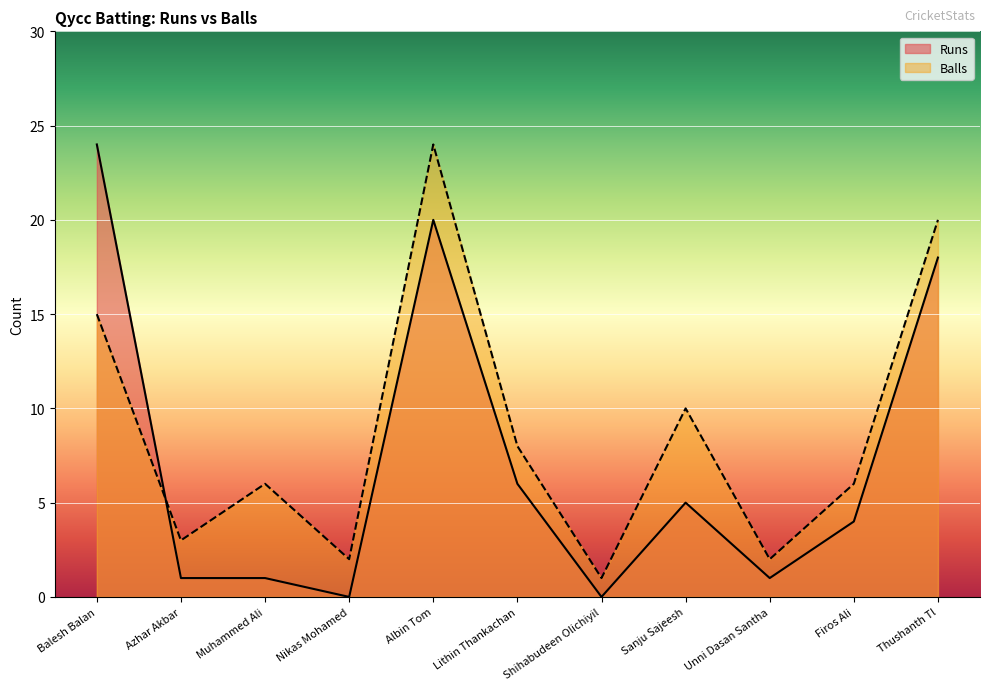

Rank the categories by Runs value from highest to lowest.

Balesh Balan, Albin Tom, Thushanth Tl, Lithin Thankachan, Sanju Sajeesh, Firos Ali, Azhar Akbar, Muhammed Ali, Unni Dasan Santha, Nikas Mohamed, Shihabudeen Olichiyil